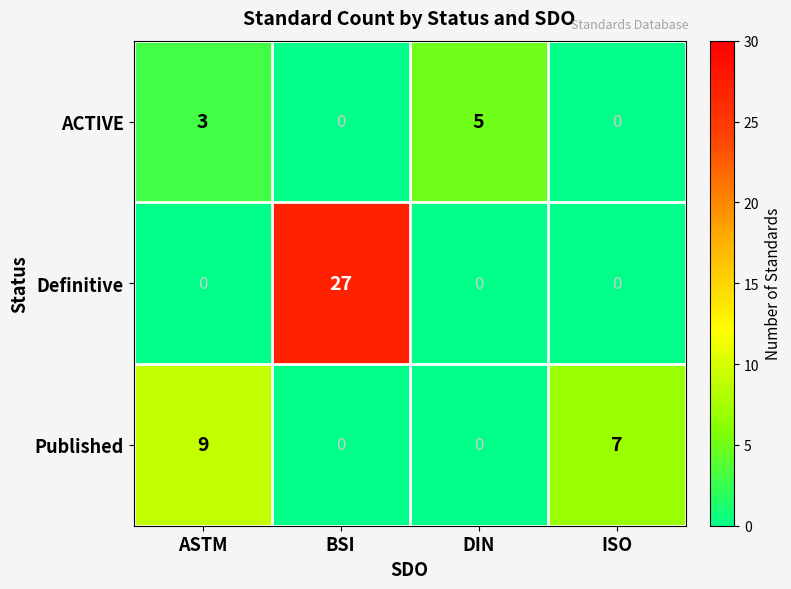

What is the total value across all series at ISO?

7